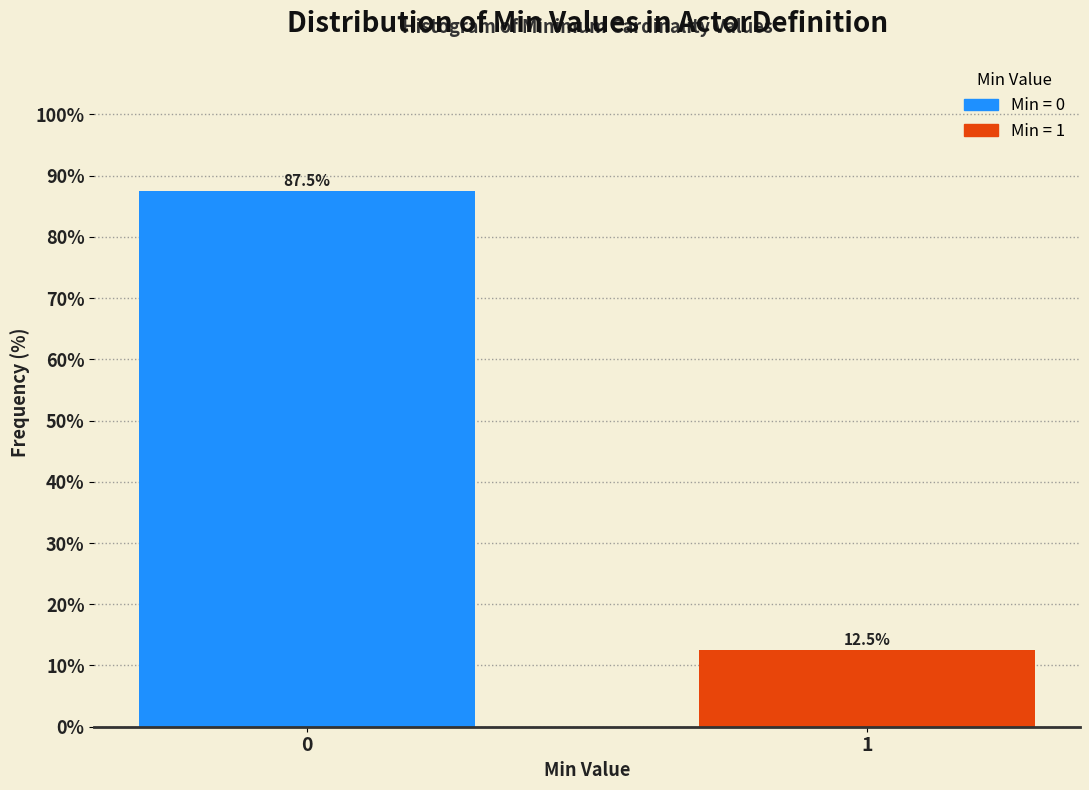

Reading left to right, list all the values displayed in this chart.

0=87.5	1=12.5